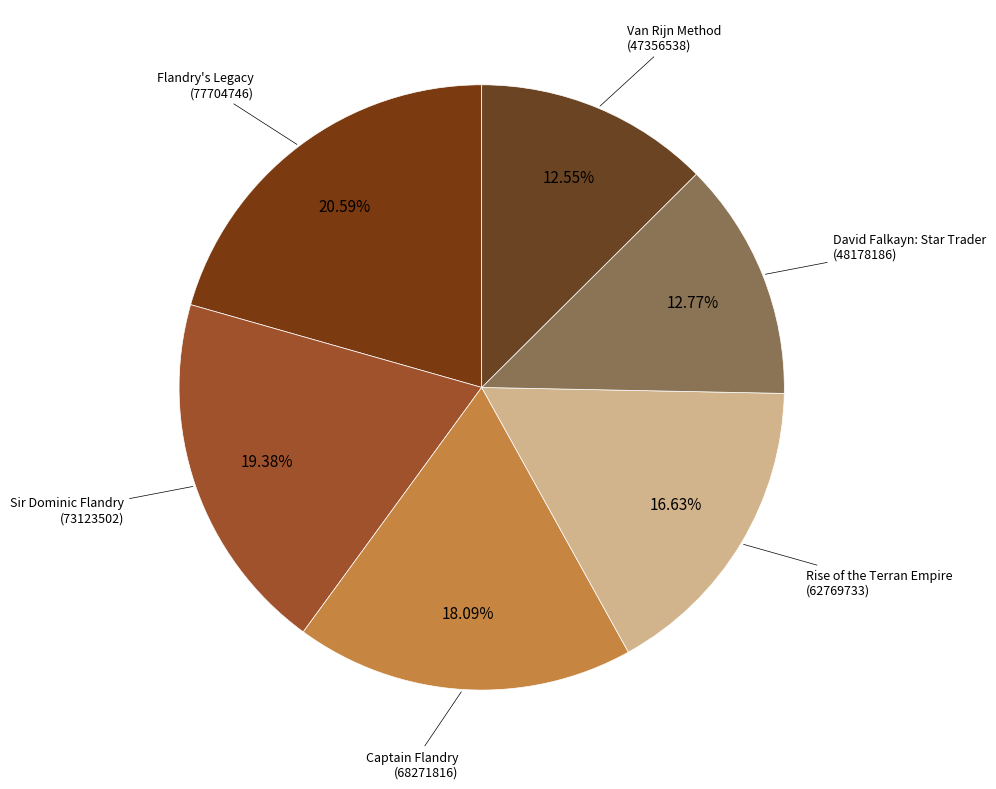

Is there a majority slice in this chart?

No